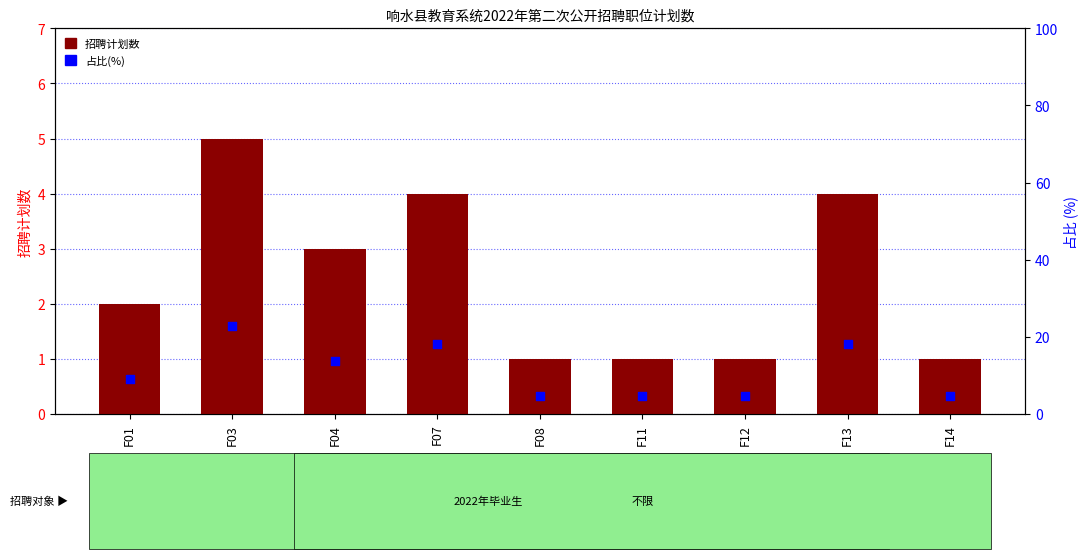

Is the value of 招聘计划数 at F13 greater than the value of 占比(%) at F03?

No